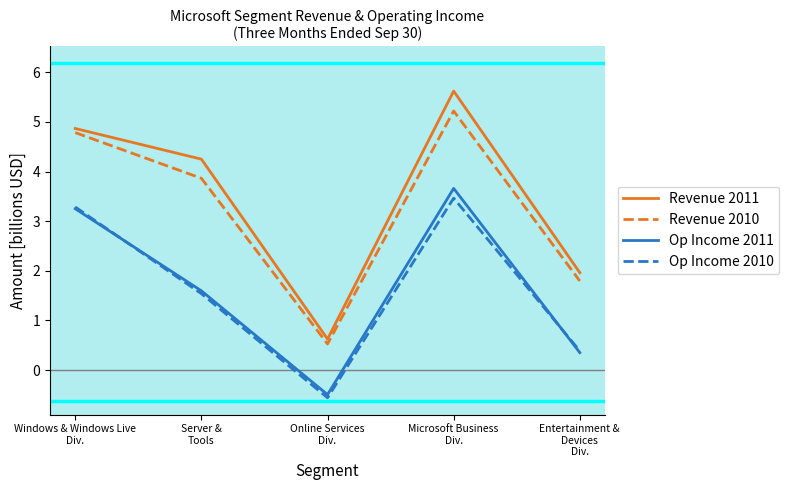

What position from the right is Entertainment &
Devices
Div.?

1